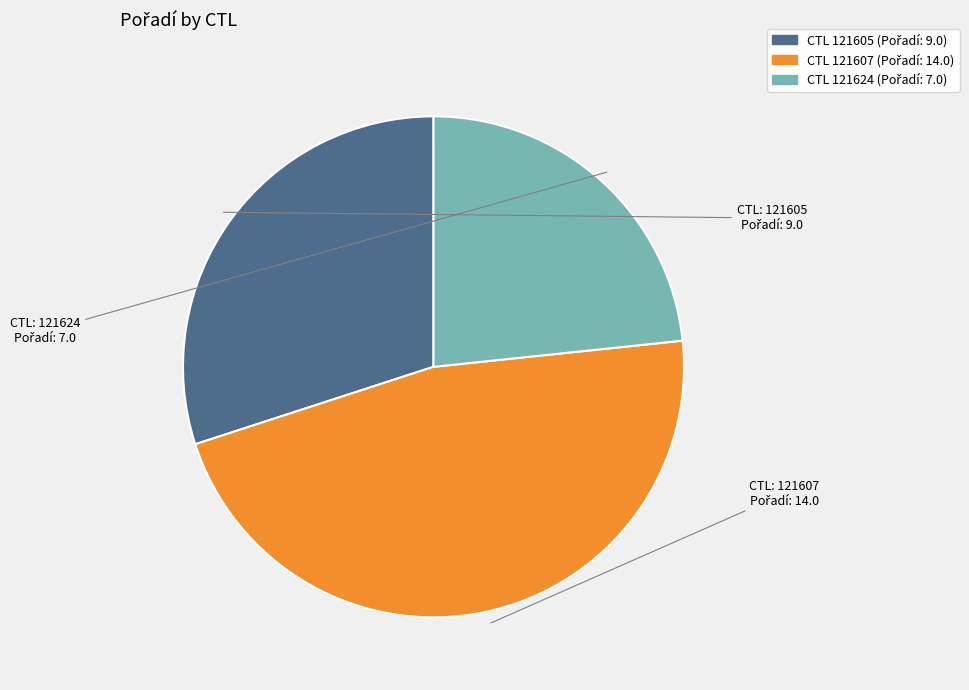

Does any single category account for the majority?

No